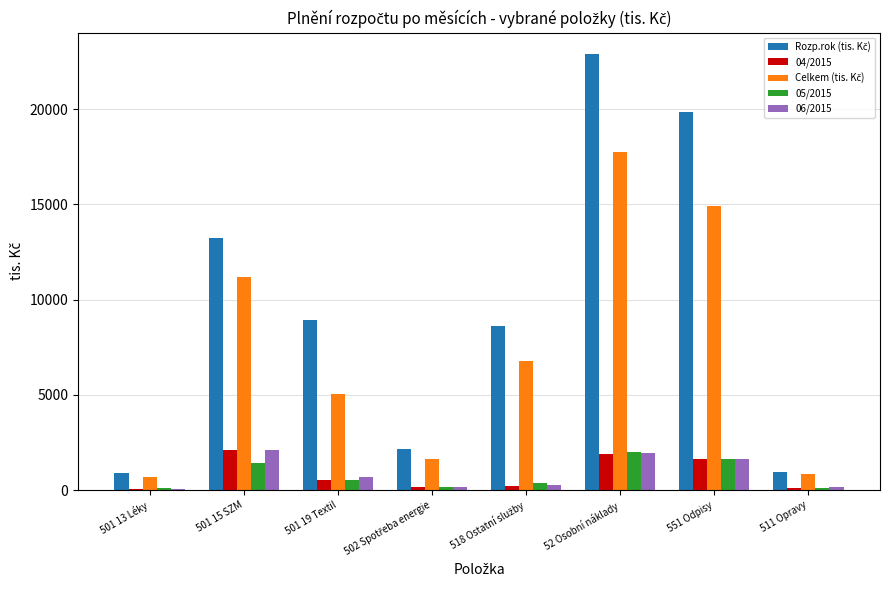

What is the approximate value of 05/2015 at 501 15 SZM?

1433.6